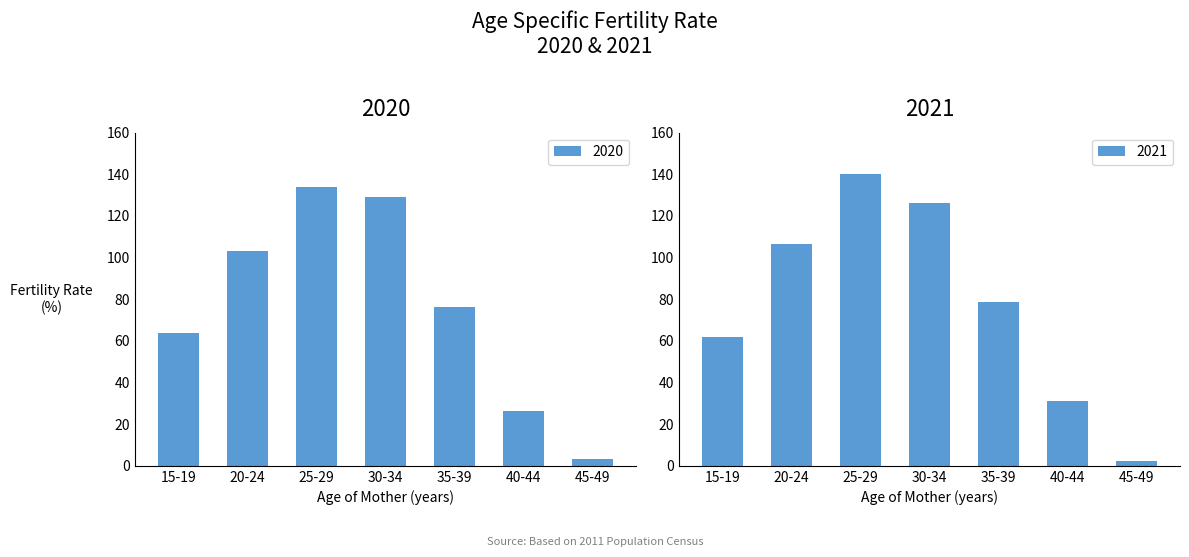

Does the chart contain any negative values?

No